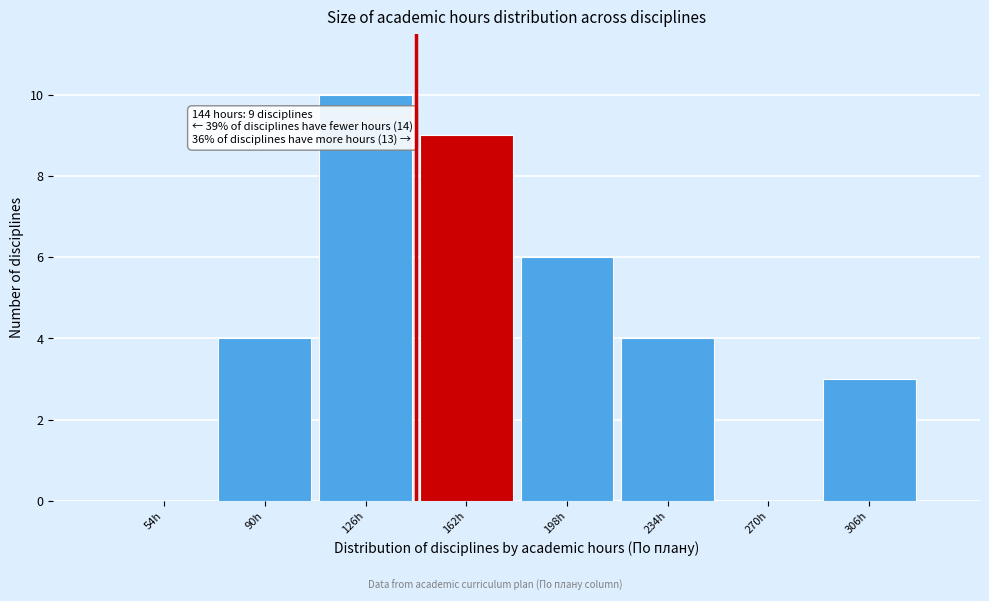

Over which range of the x-axis is the bar tallest?

108 to 144